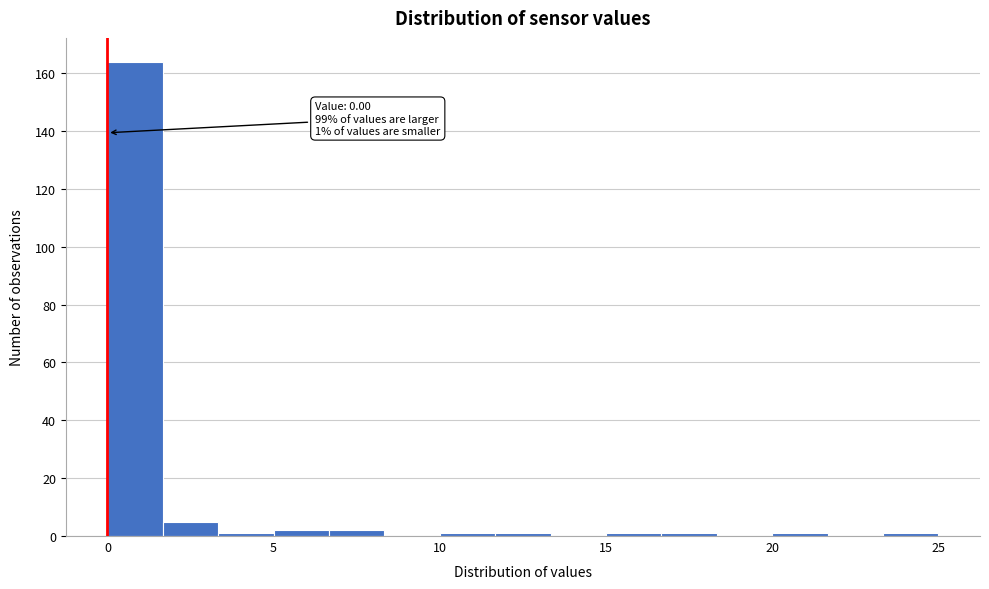

Read against the x-axis, roughly where is the centre of the tallest bar?

1.0